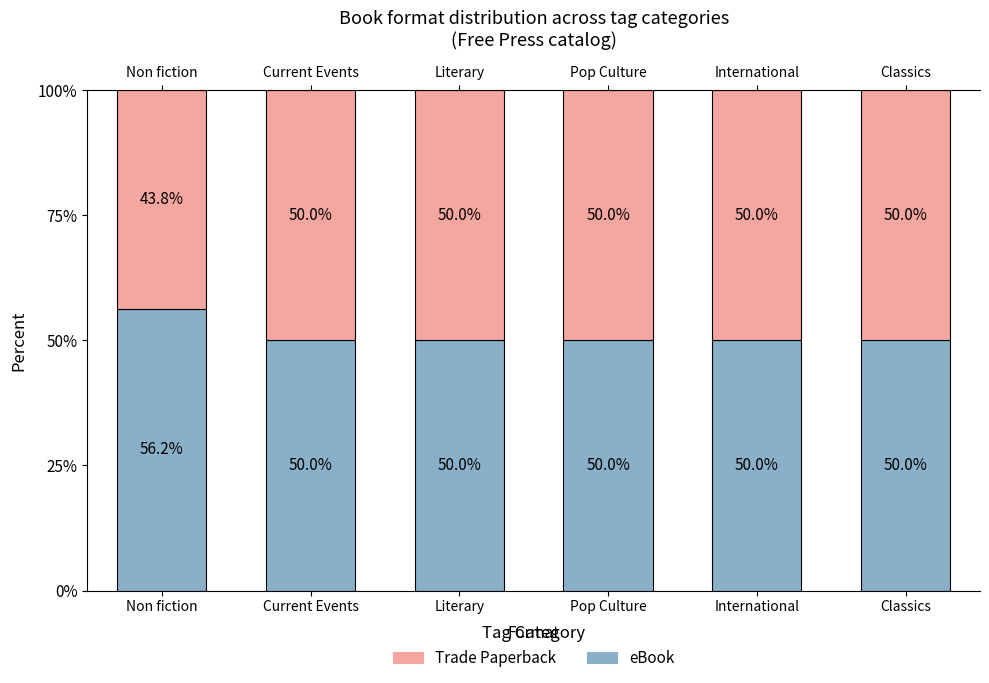

How many values in the eBook series exceed 50?

1